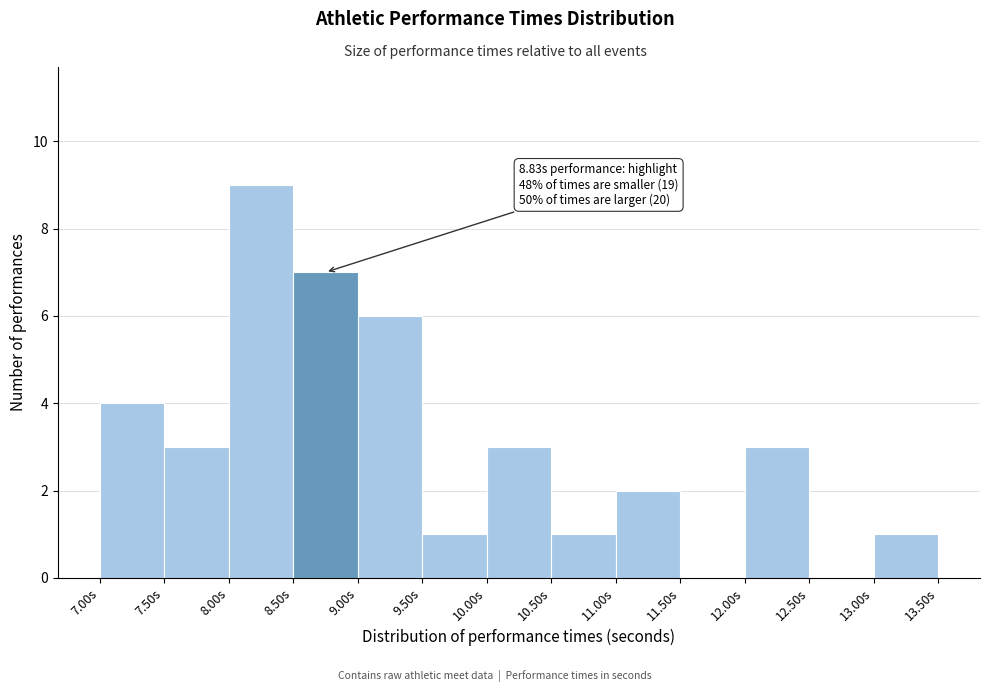

Over which range of the x-axis is the bar tallest?

8.0 to 8.5